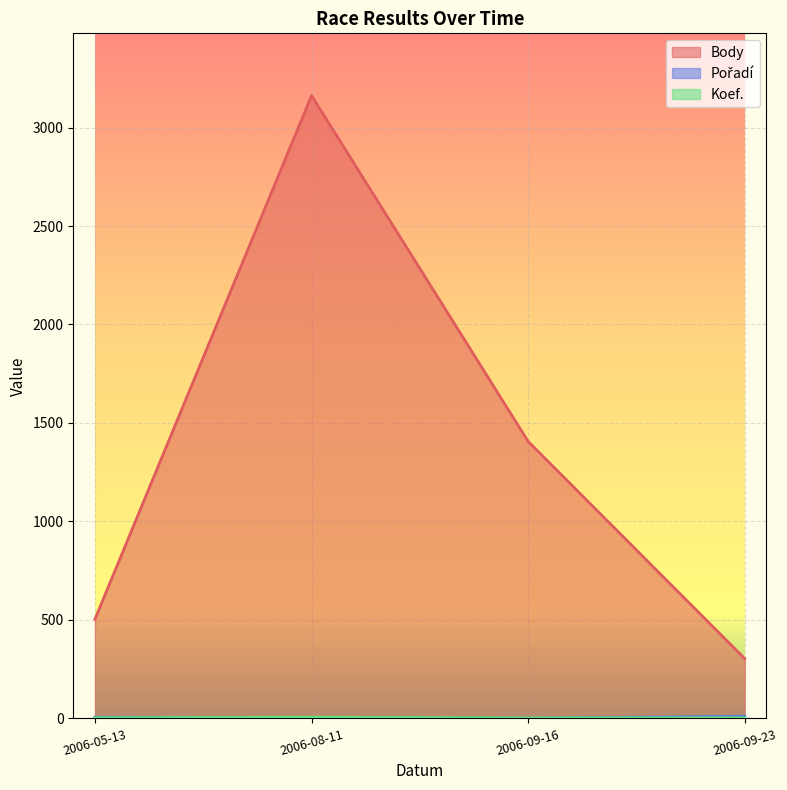

What is the total value across all series at 2006-08-11?

3171